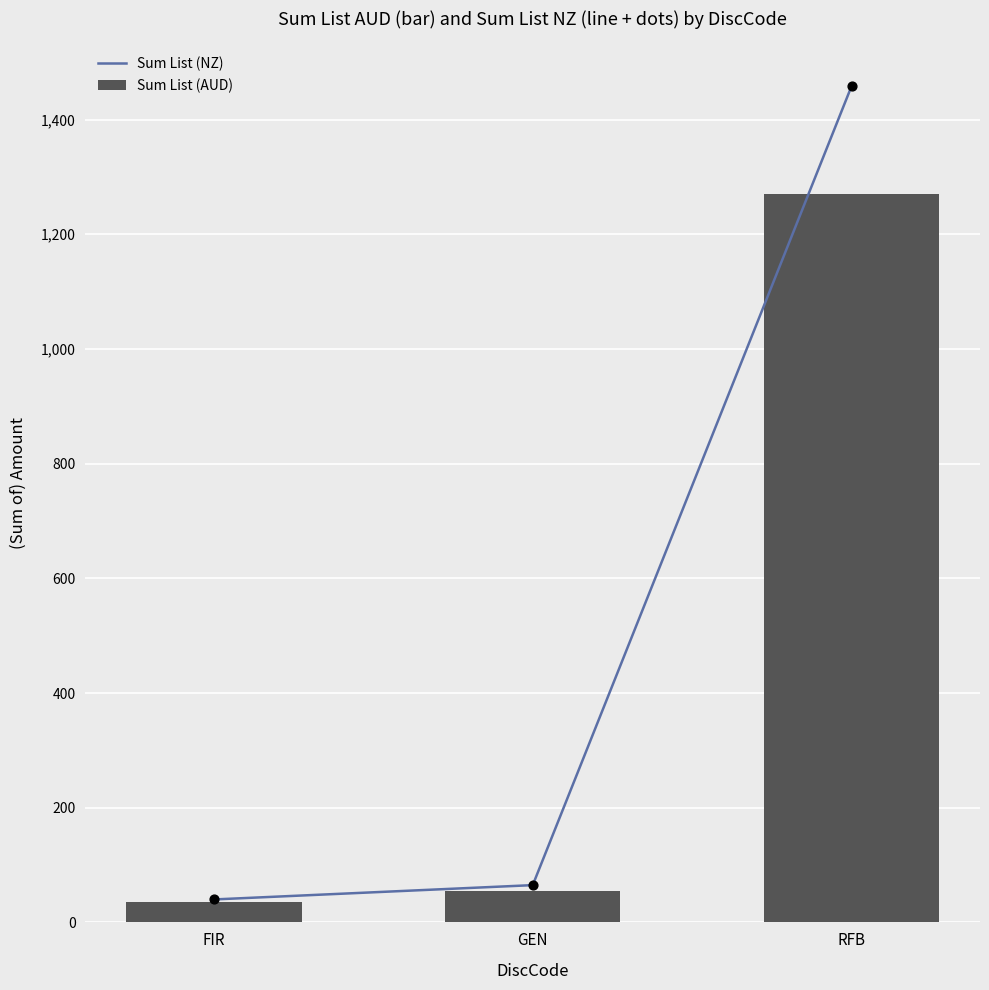

Which series has the widest spread of Y values?

Sum List (NZ)